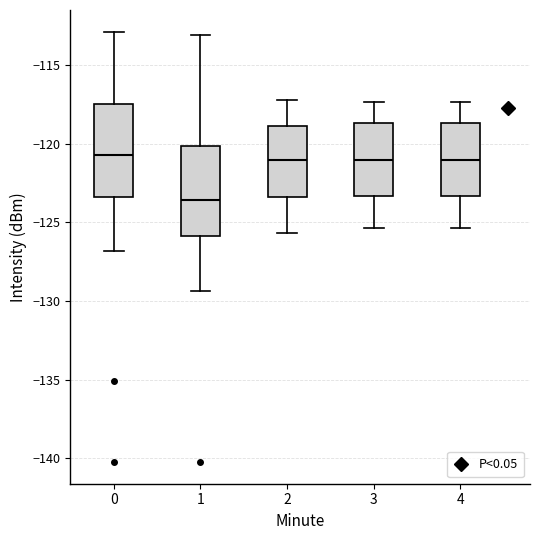

Reading left to right, transcribe this box plot: for each box, give where its median line is, the range the box spans, and where its two whiskers end, as read against the y-axis. The values are not printed on the chart, so give them approximately, as read against the axis.

0: median -120.5, box -123.5 to -117.5, whiskers -127.0 to -113.0
1: median -123.5, box -126.0 to -120.0, whiskers -129.5 to -113.0
2: median -121.0, box -123.5 to -119.0, whiskers -125.5 to -117.0
3: median -121.0, box -123.5 to -118.5, whiskers -125.5 to -117.5
4: median -121.0, box -123.5 to -118.5, whiskers -125.5 to -117.5